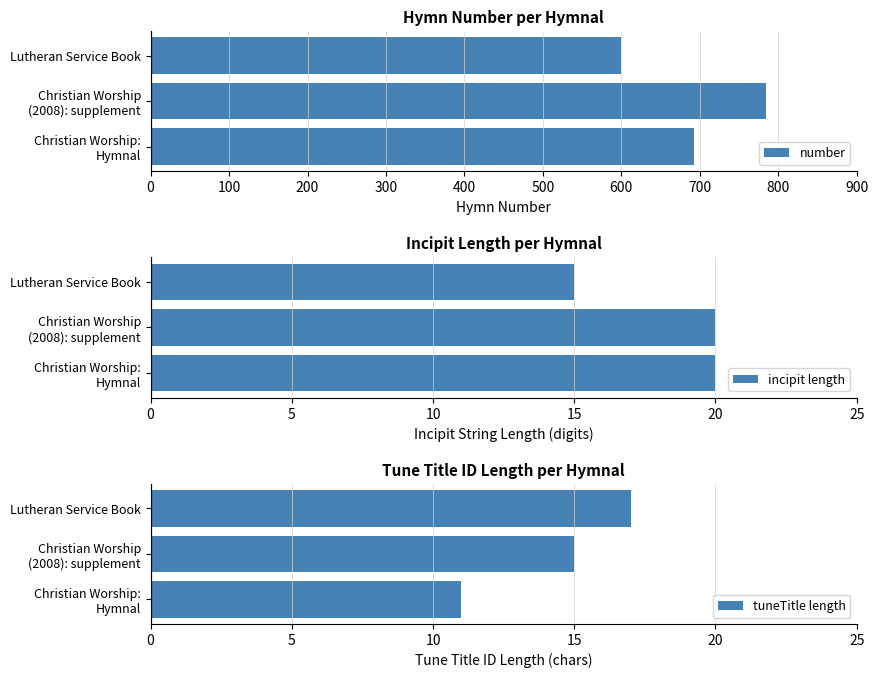

Which series has the largest range (max minus min)?

number